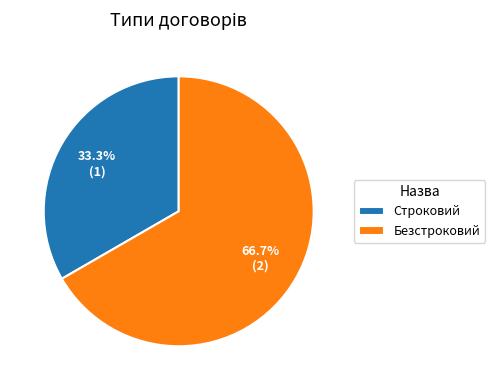

True or false: Безстроковий accounts for 60% of the total.

False